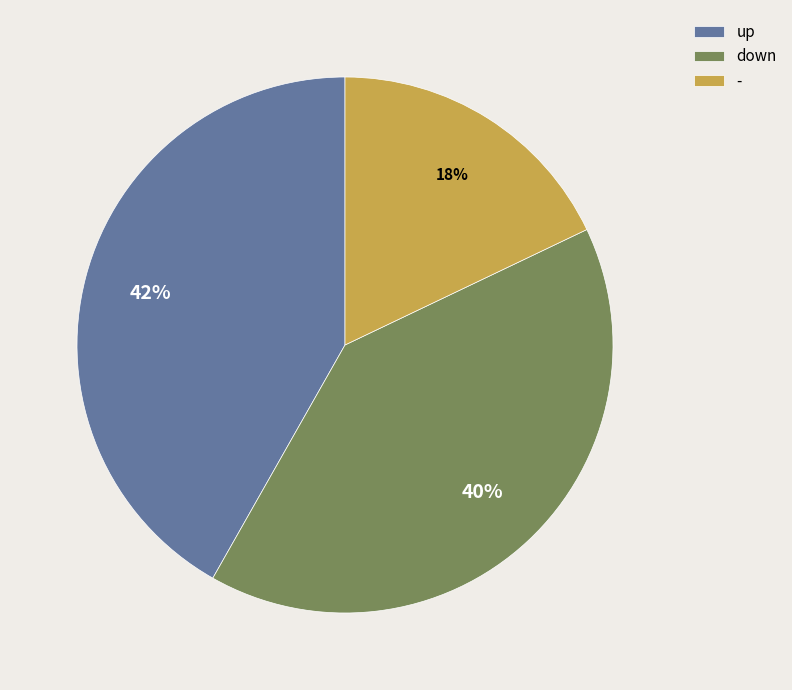

To the nearest percent, what is the difference between the largest and smallest slice percentages?

24%